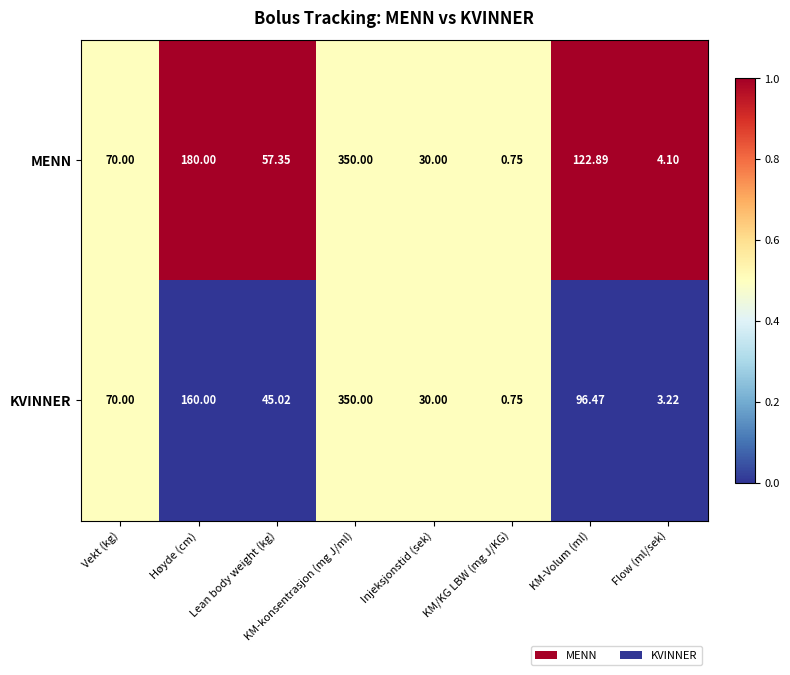

Is the value of KVINNER at KM-Volum (ml) greater than the value of MENN at Høyde (cm)?

No